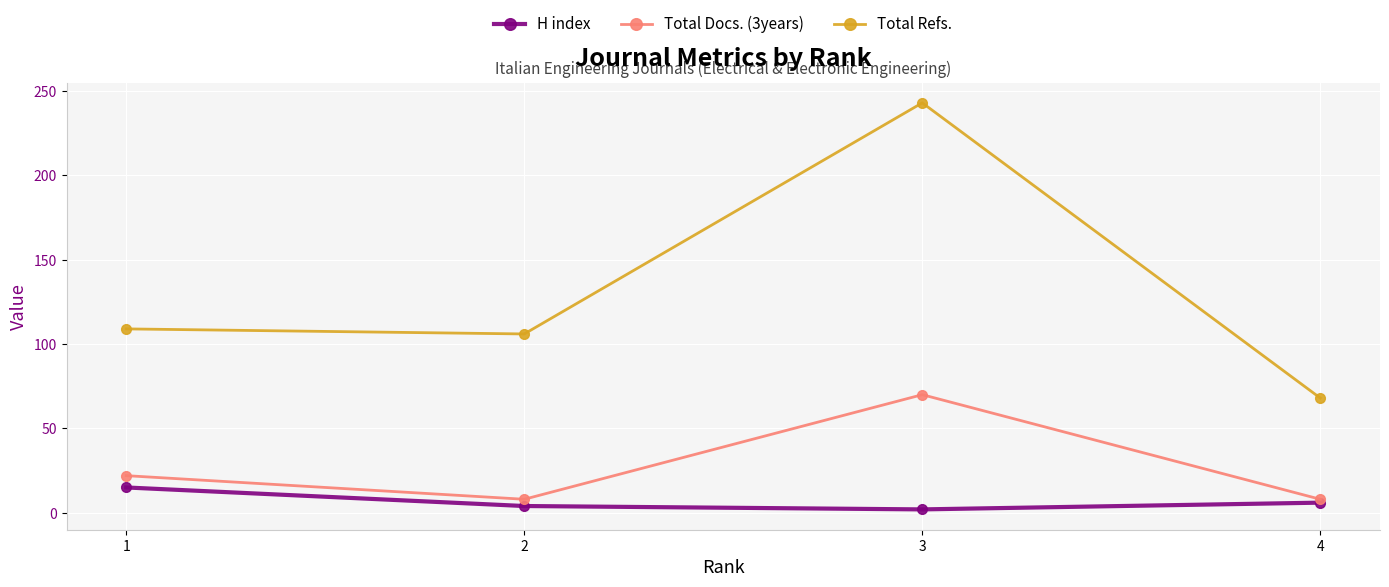

True or false: H index has more than 2 interior local peaks.

False